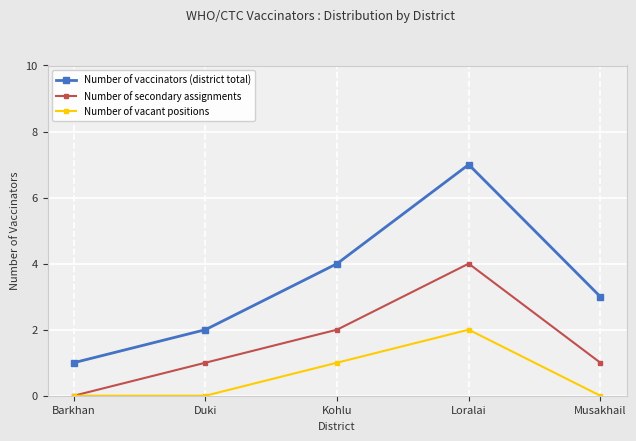

True or false: Number of vacant positions has a value of 0 at Barkhan.

True